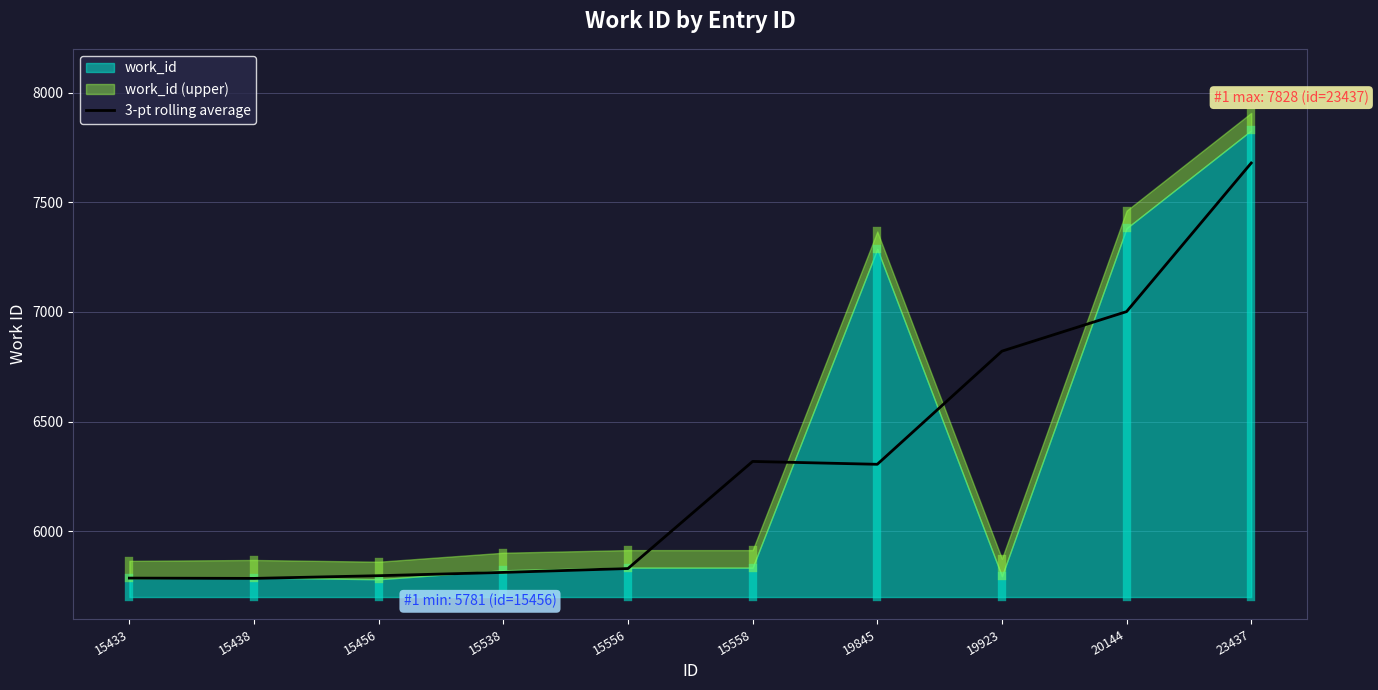

What is the difference between the values at 15556 and 15433?

43.7